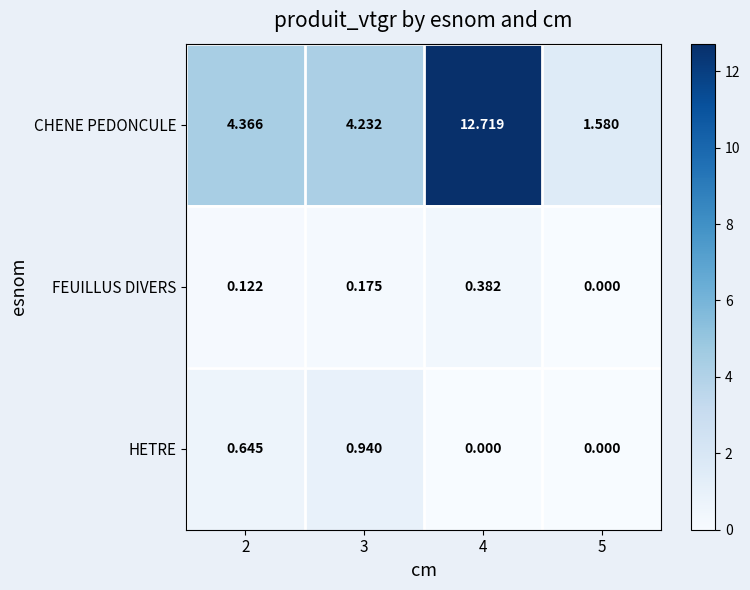

At 3, list the series in order from smallest to largest.

FEUILLUS DIVERS, HETRE, CHENE PEDONCULE